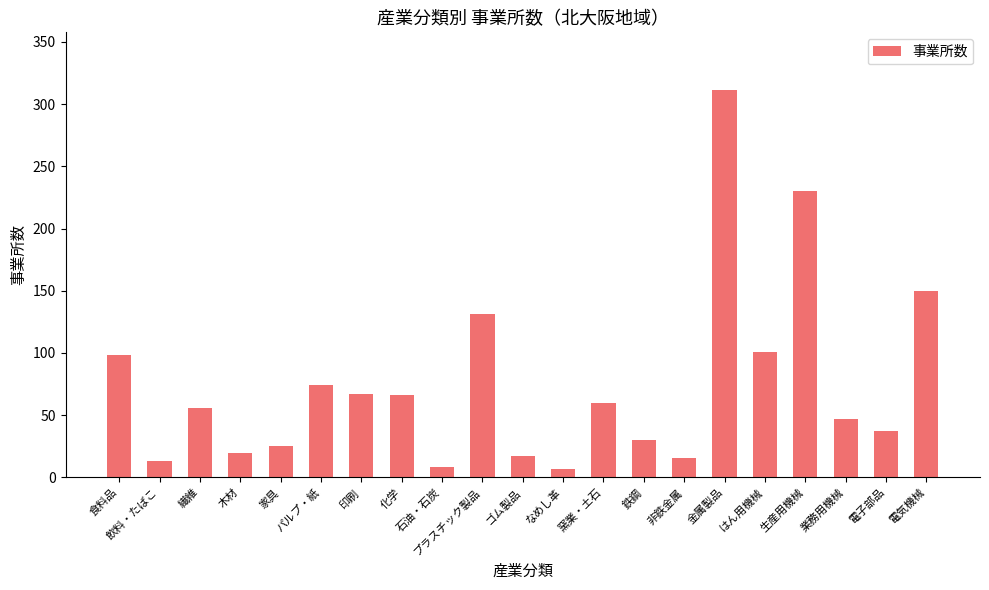

What is the greatest value displayed?

311